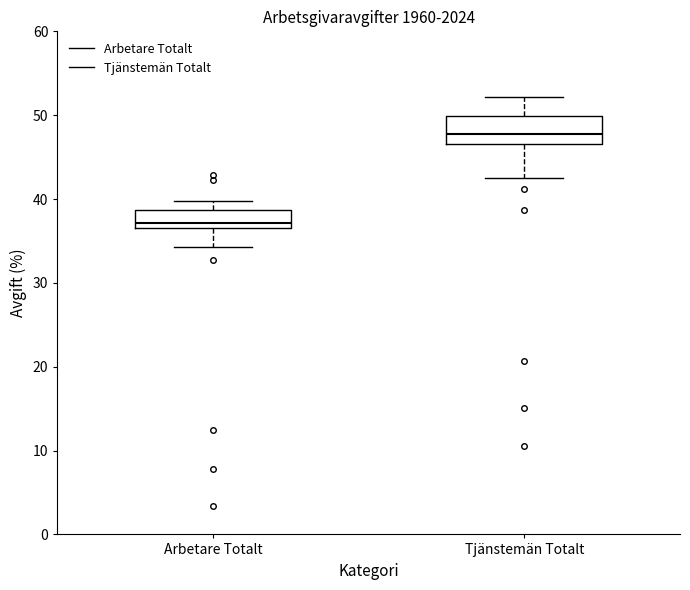

Reading left to right, transcribe this box plot: for each box, give where its median line is, the range the box spans, and where its two whiskers end, as read against the y-axis. The values are not printed on the chart, so give them approximately, as read against the axis.

Arbetare Totalt: median 37, box 36 to 39, whiskers 34 to 40
Tjänstemän Totalt: median 48, box 47 to 50, whiskers 43 to 52